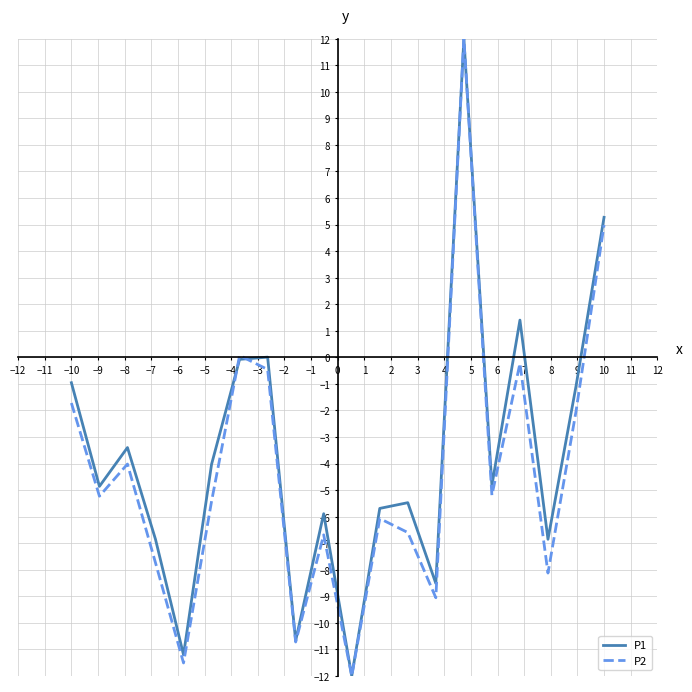

List the series in order of their overall mean, highest first.

P1, P2